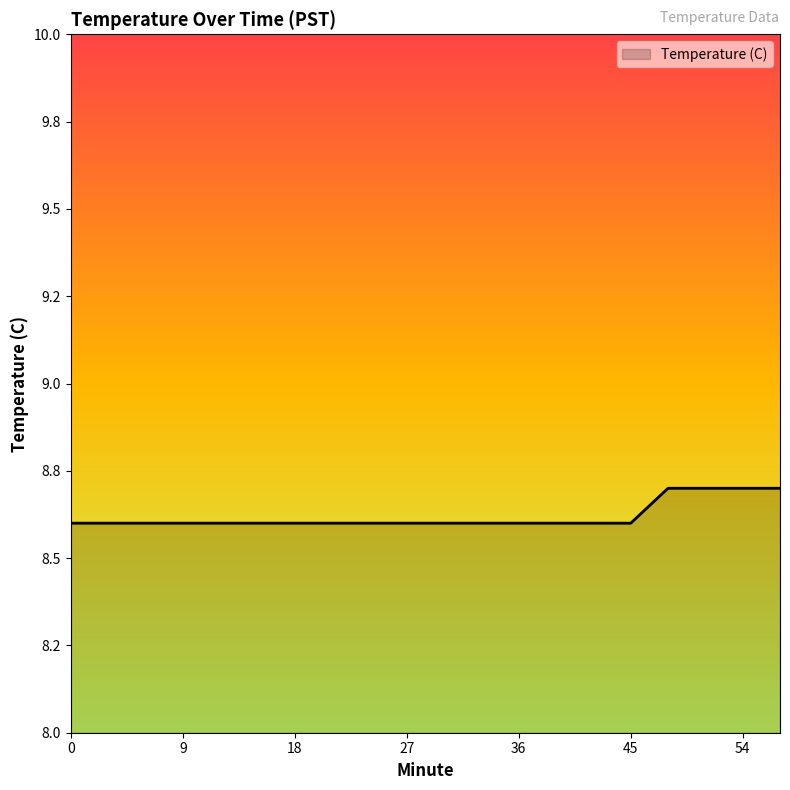

What is the difference between the maximum and minimum values?

0.1